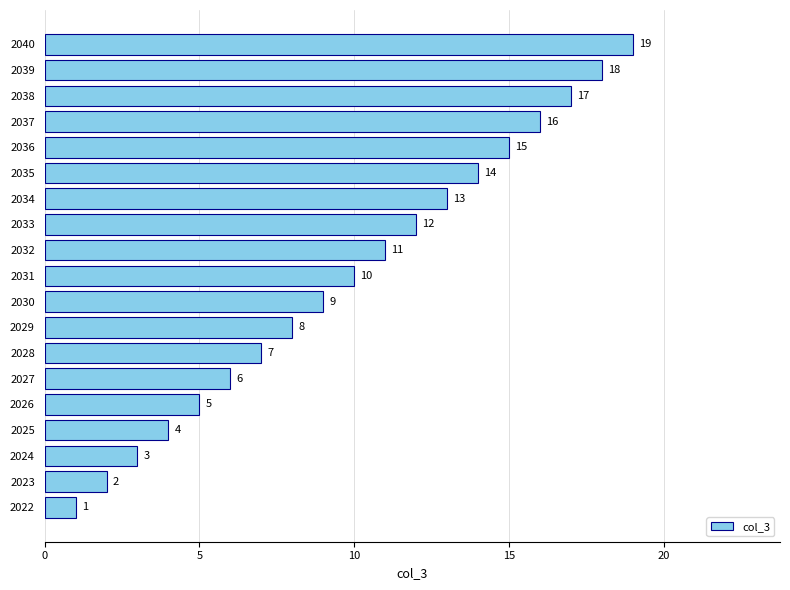

Approximately how many times larger is the value at 2029 compared to 2034?

0.6